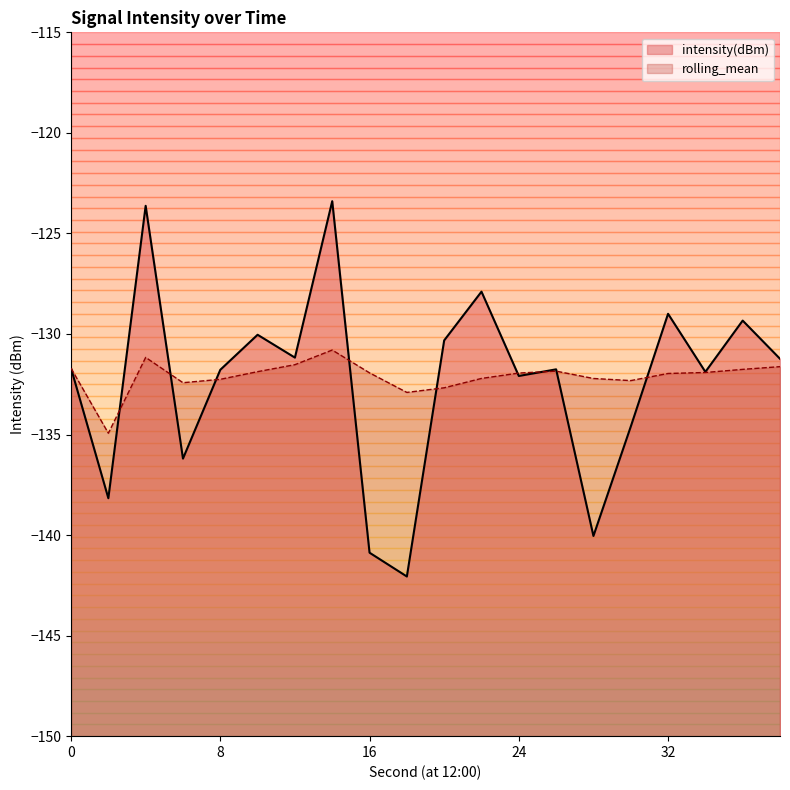

Where does the rolling_mean series first go above -131?

14